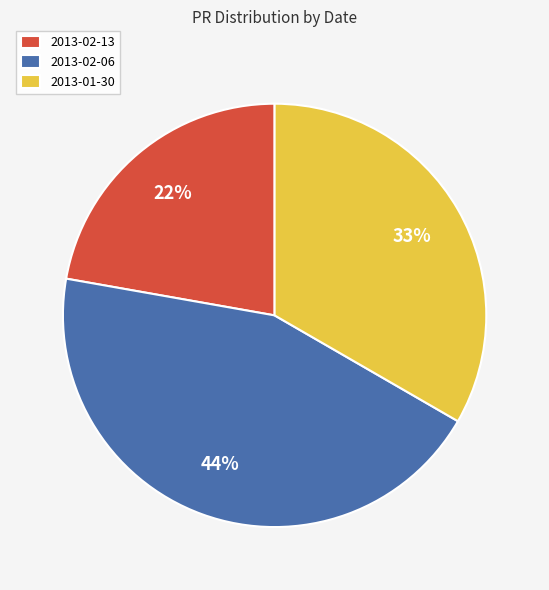

How many slices are in this pie chart?

3